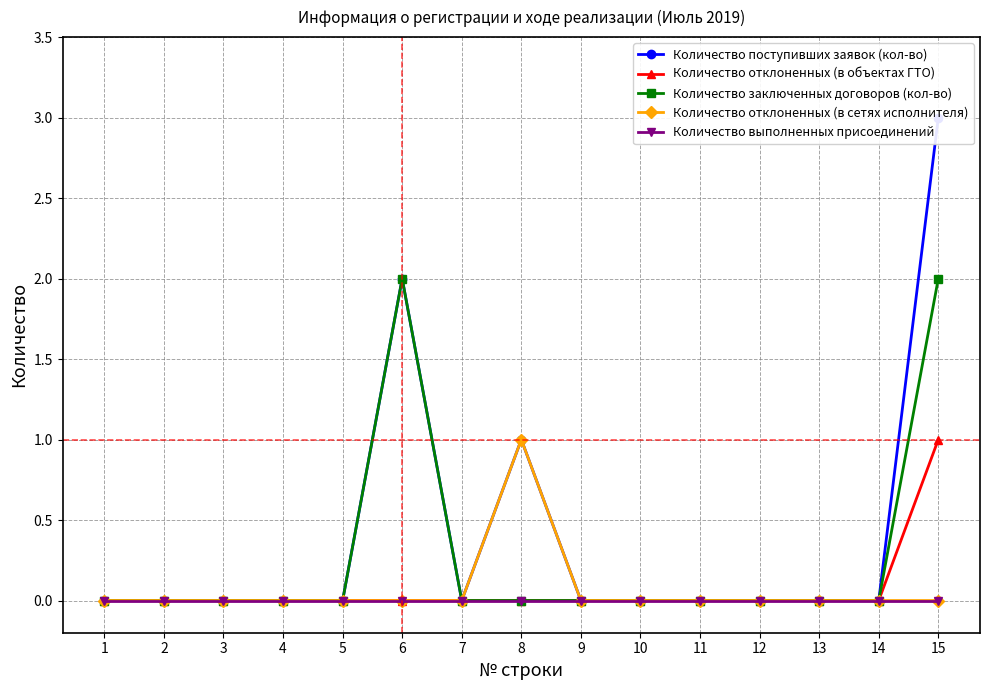

What is the total value across all series at 8?

2